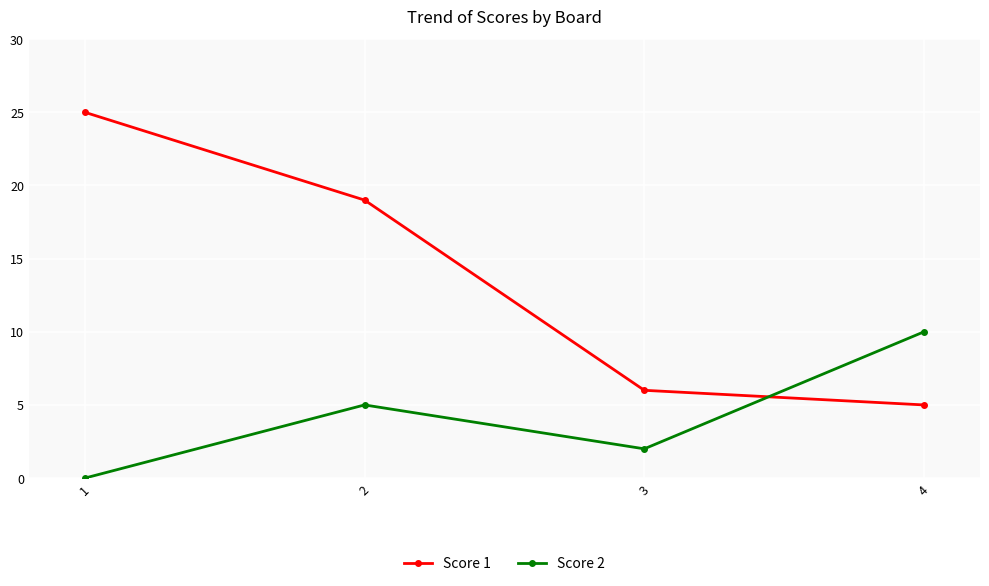

What is the value of the Score 2 point at the 2nd from the left?

5